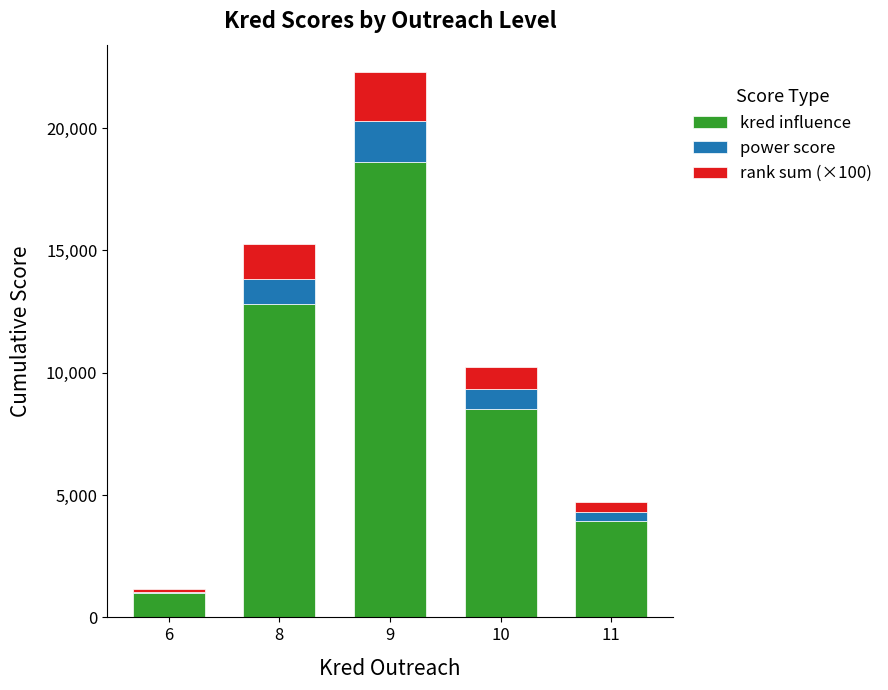

The value of kred influence at 9 is 18613. True or false?

True